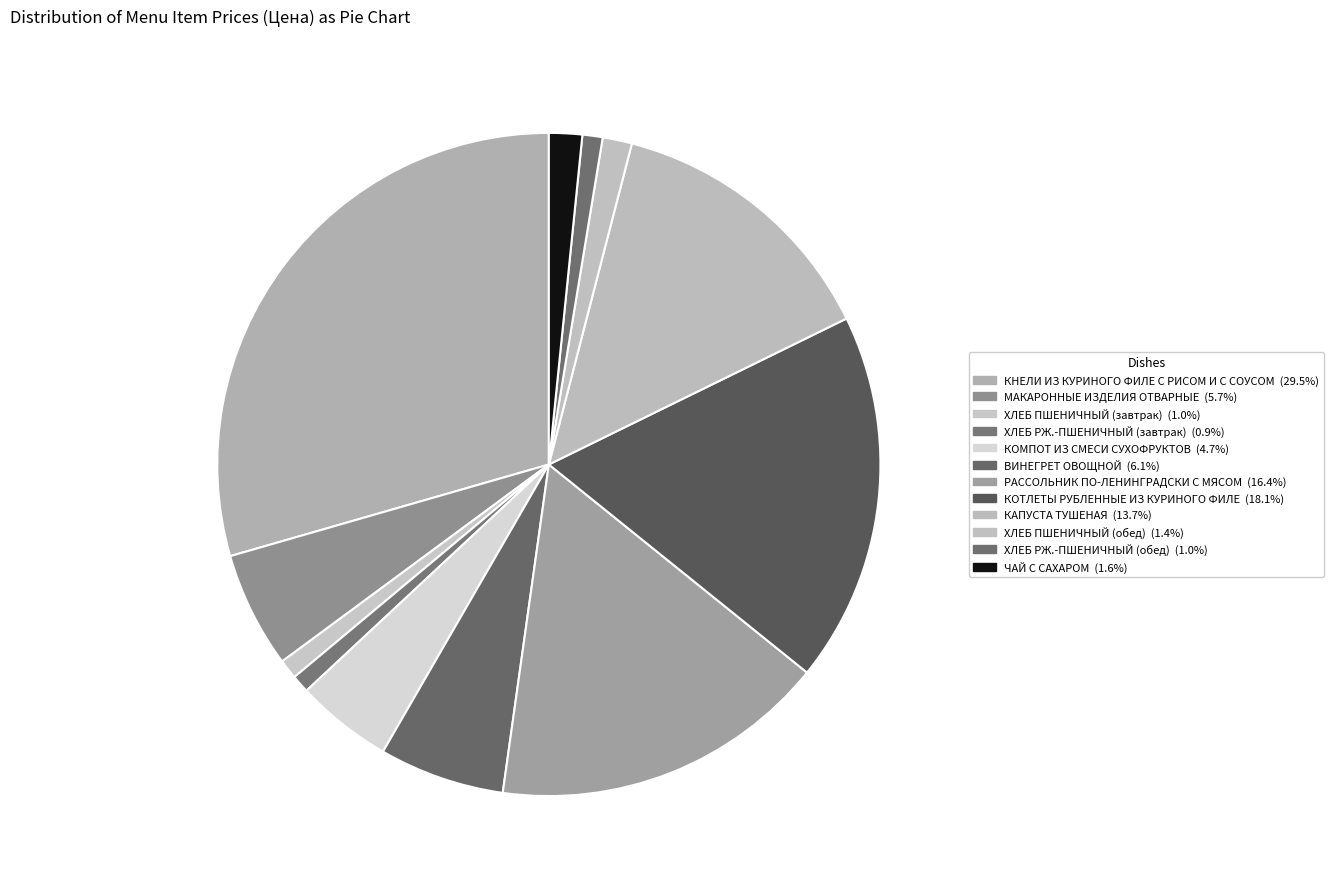

Does any single category account for the majority?

No